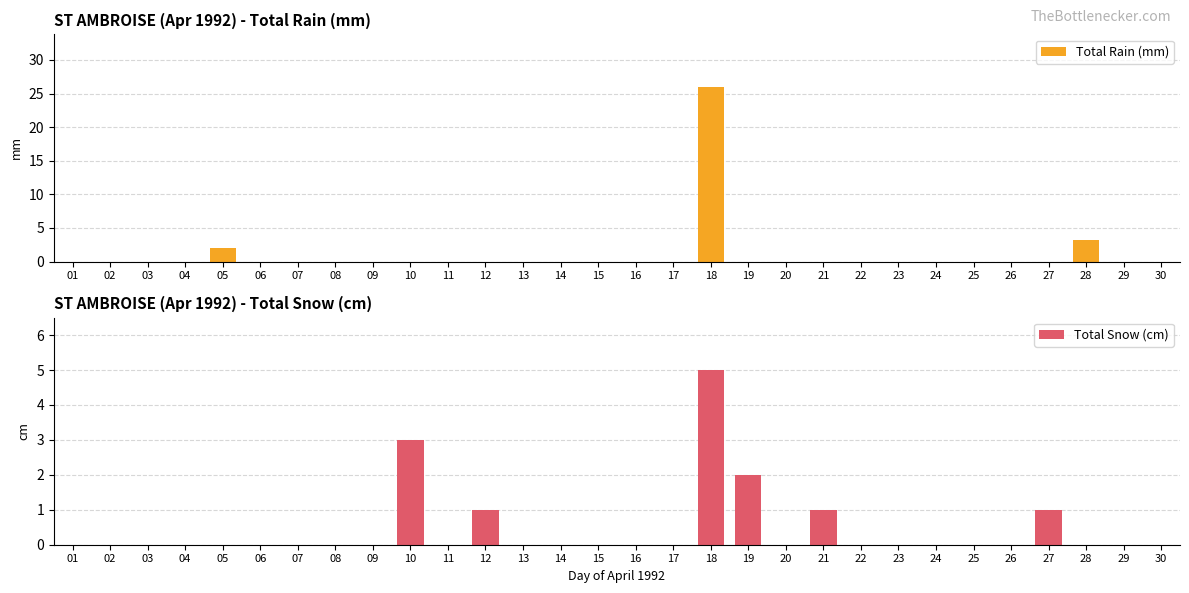

Which series has the widest spread of values?

Total Rain (mm)